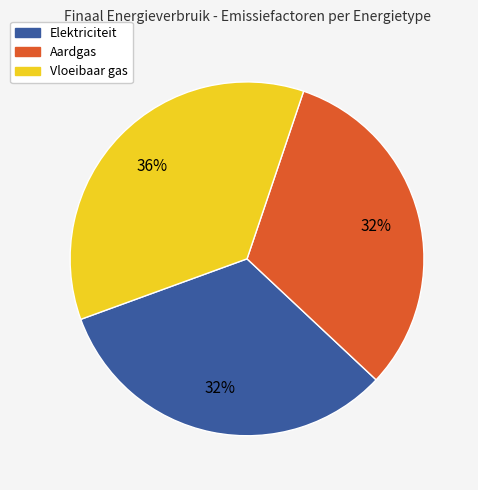

Is it true that Elektriciteit is 32% of the pie?

True